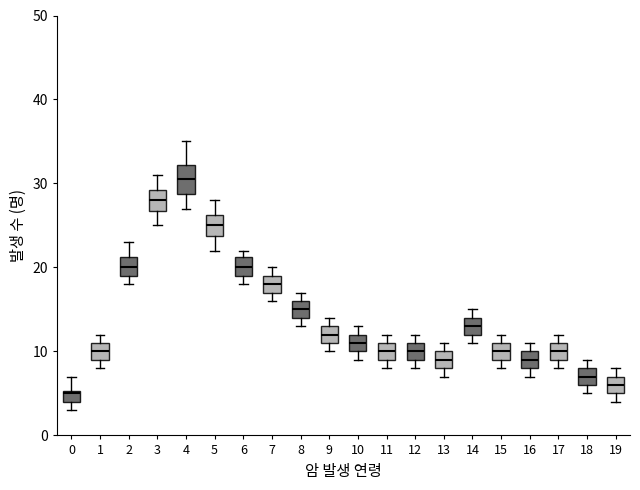

Which box's median line is the highest?

4